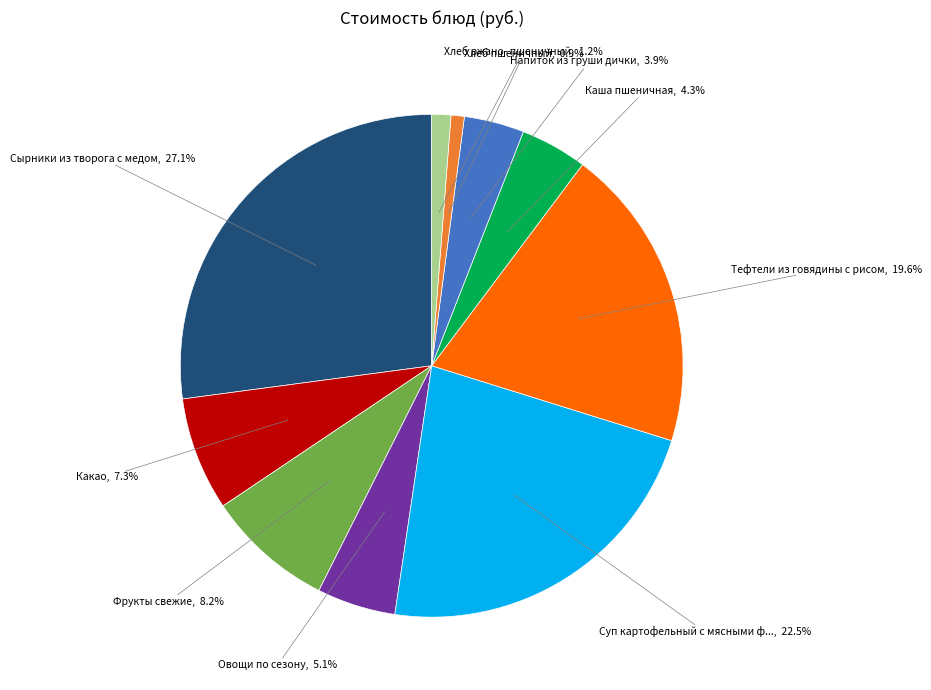

Is there a majority slice in this chart?

No